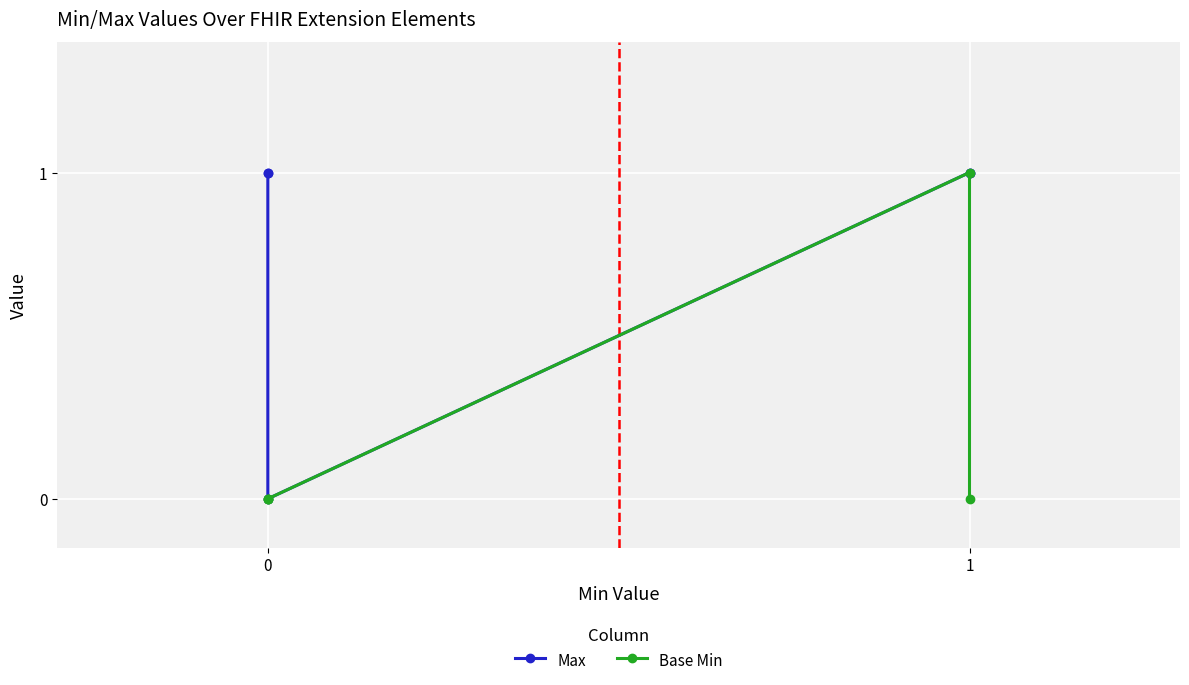

True or false: Max and Base Min cross at least once.

False